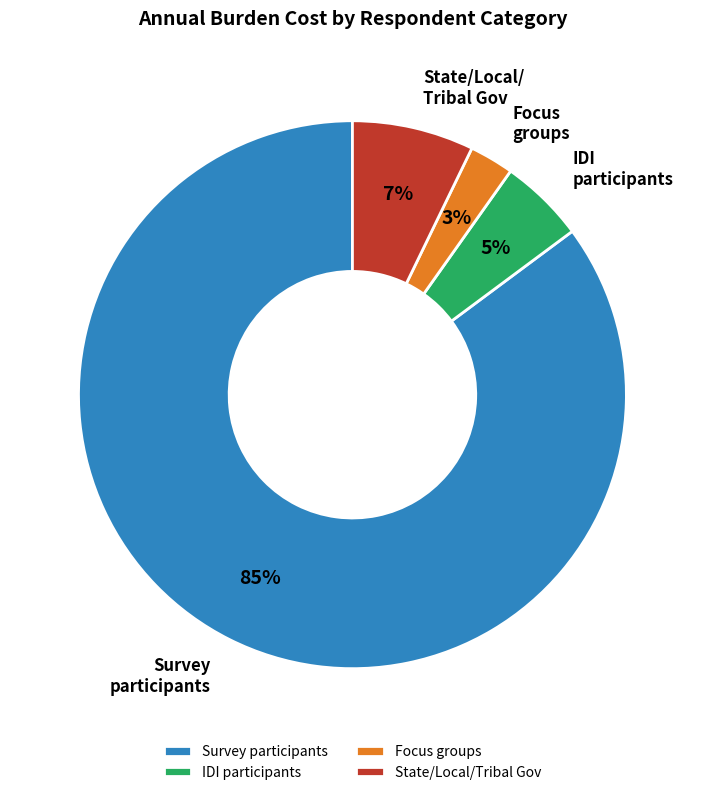

How many segments does this pie chart have?

4